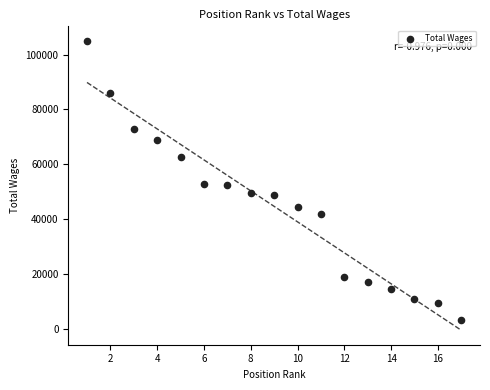

What is the range of X values (max minus min)?

16